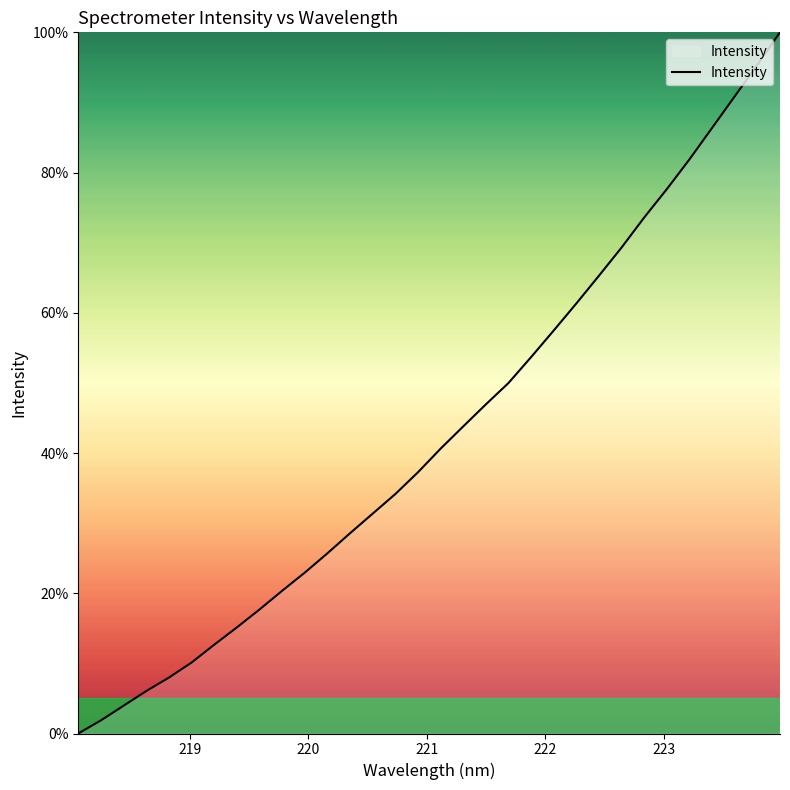

What is the greatest value displayed?

100.0